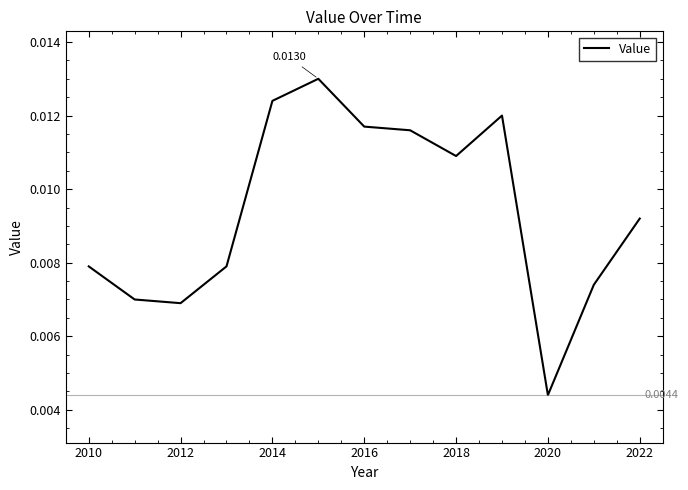

How many lines are shown in the chart?

1